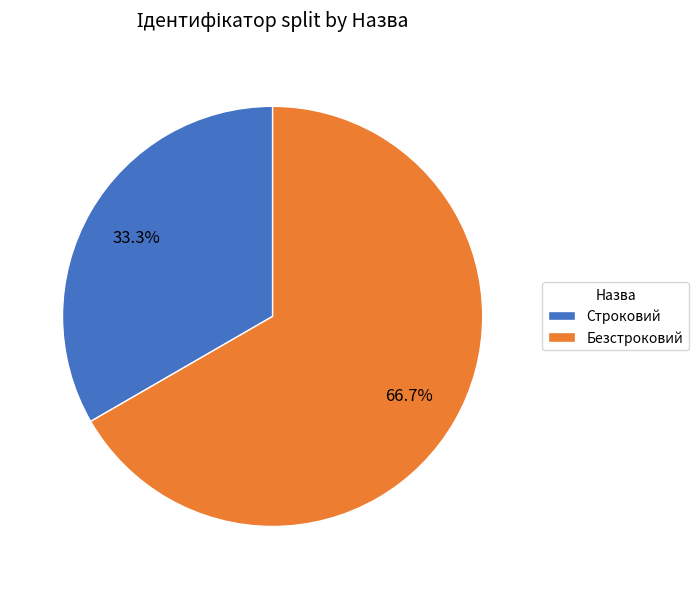

What percentage is the Безстроковий slice, to the nearest percent?

67%